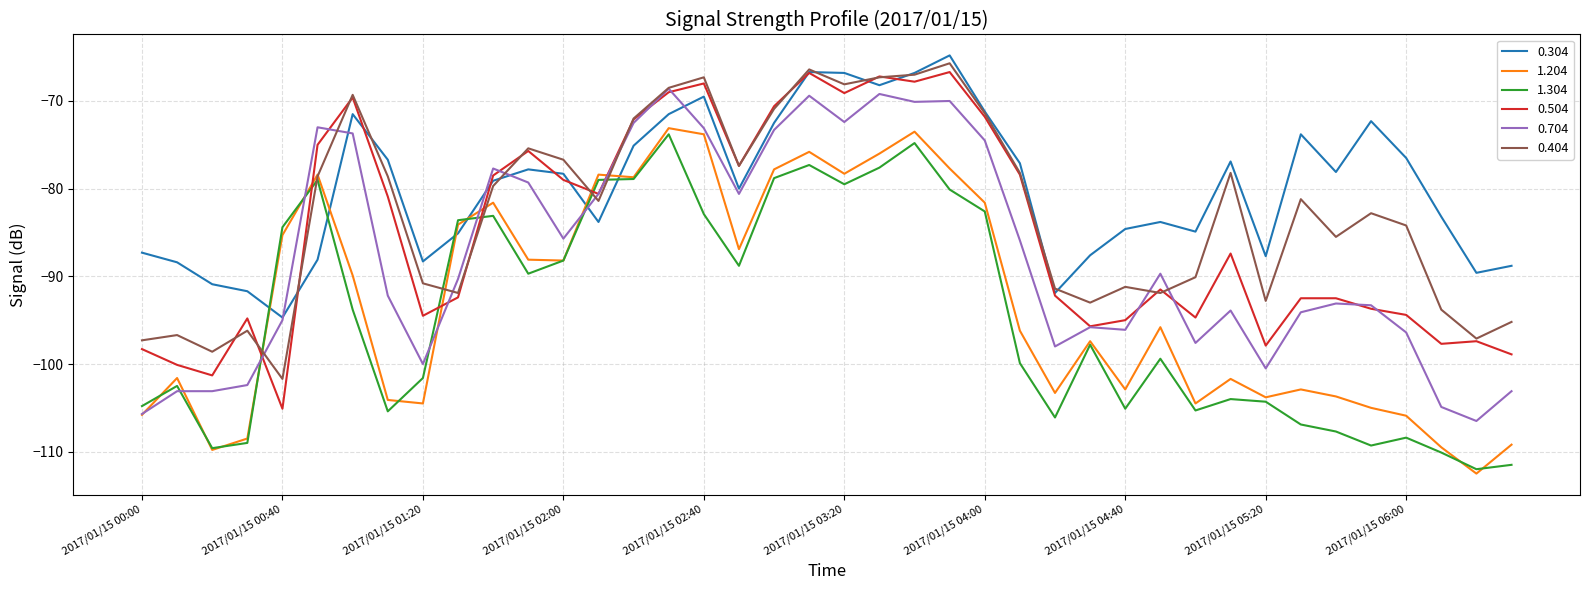

Which series has the largest total across all categories?

0.304